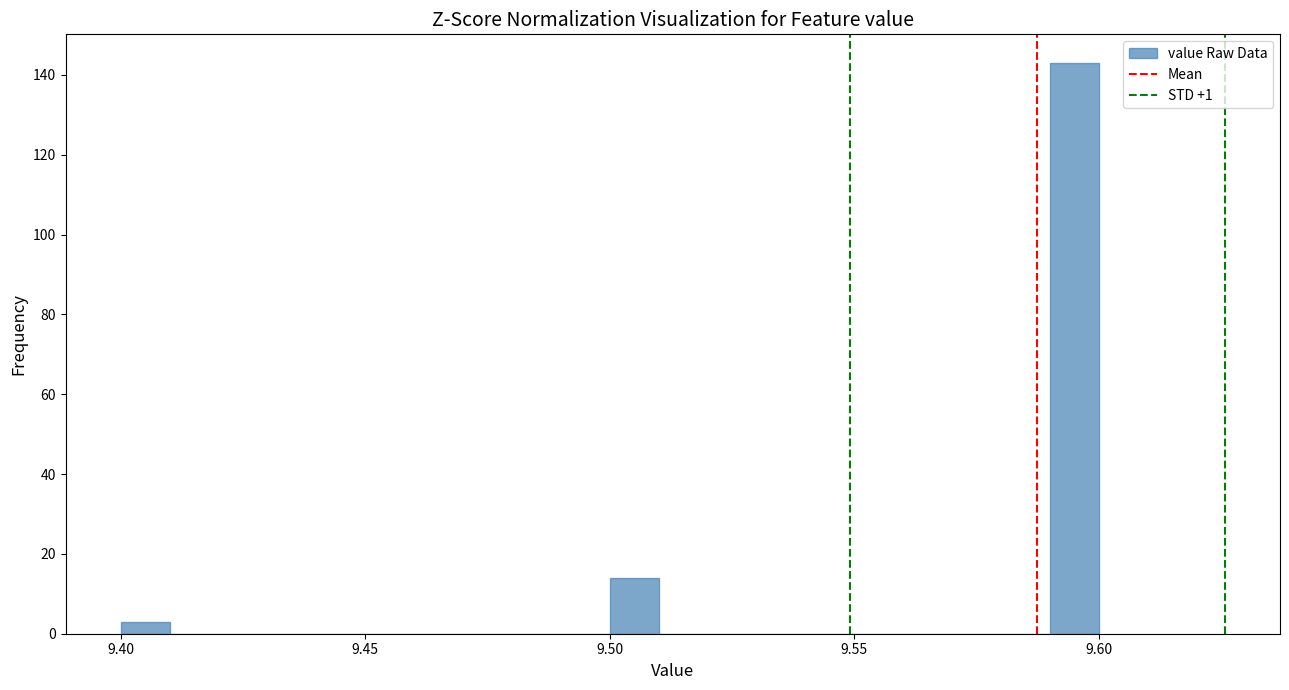

Read against the x-axis, roughly where is the centre of the tallest bar?

9.595